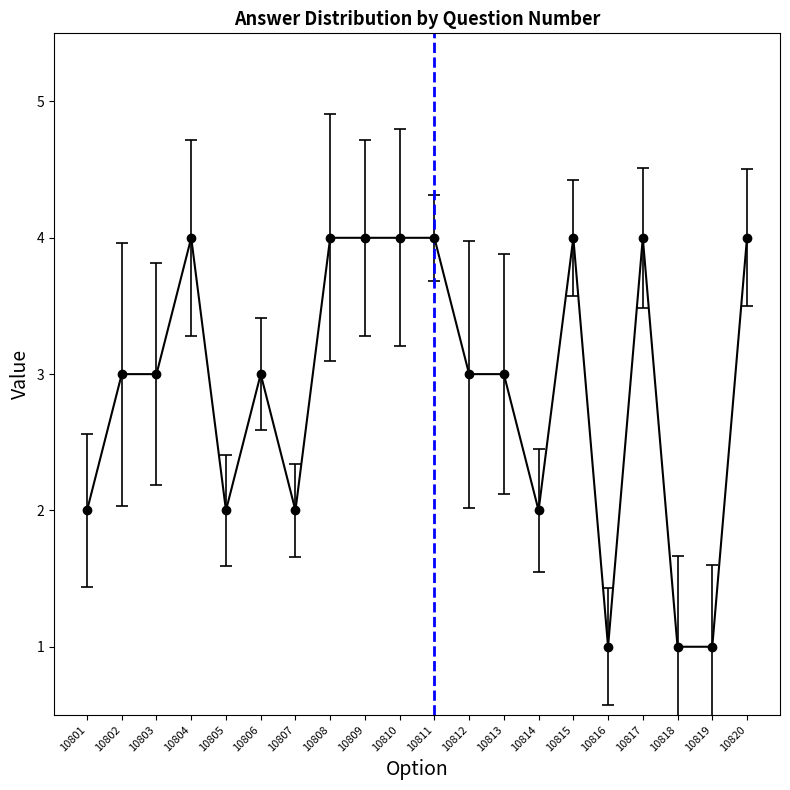

What is the smallest value displayed?

1